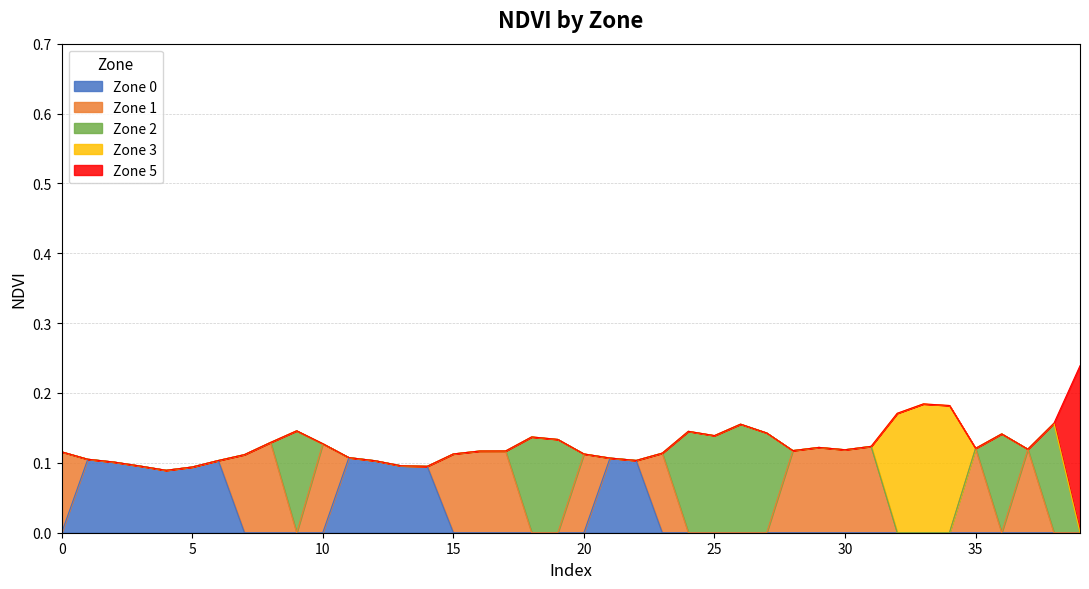

Which series has the widest spread of values?

Zone 5